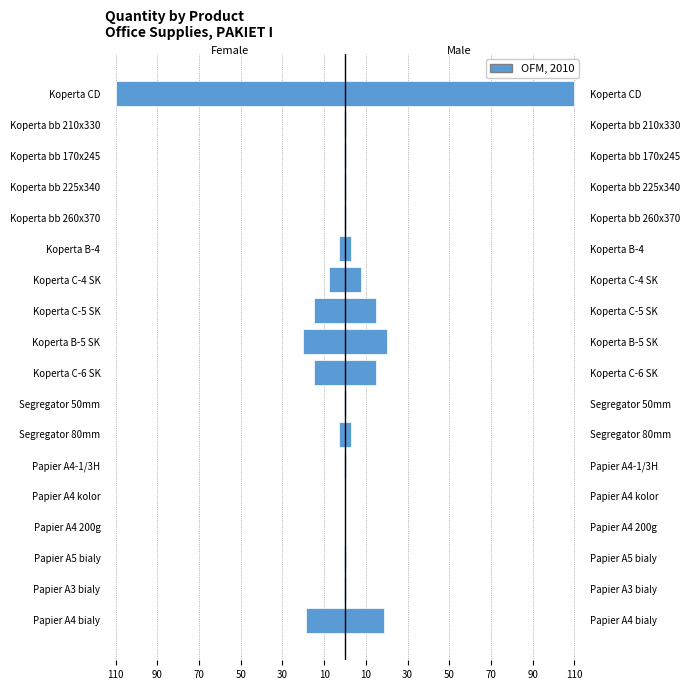

What is the difference between the second highest and second lowest values in the Female series?

19.9